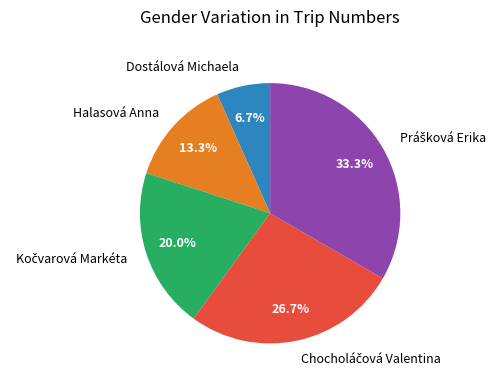

How much of the chart is everything except Halasová Anna?

86.7%